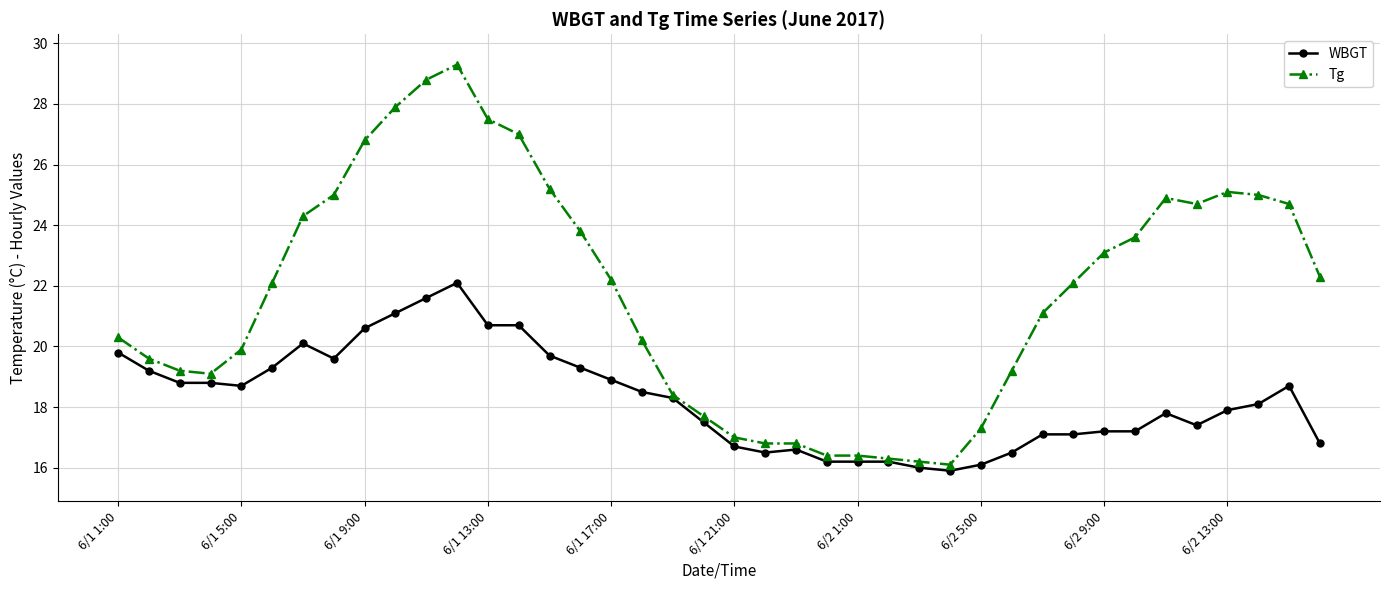

How many lines are shown in the chart?

2